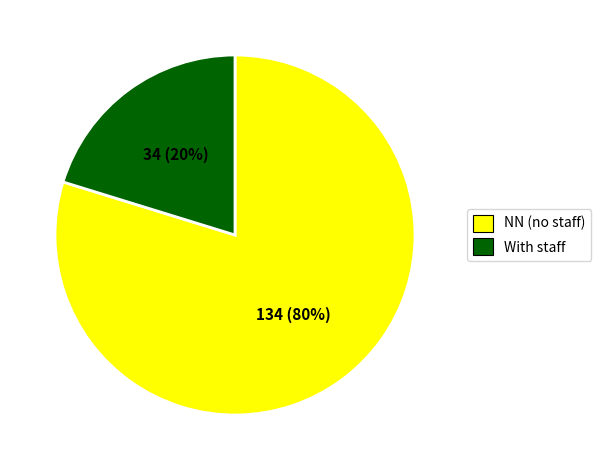

Rank the categories by value from lowest to highest.

With staff, NN (no staff)